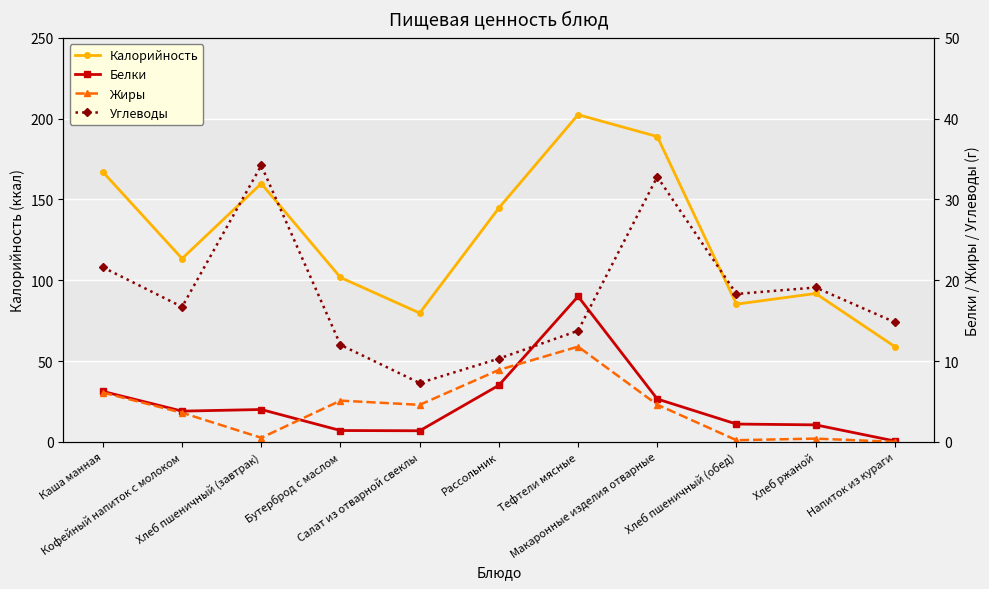

Is the value of Углеводы at Напиток из кураги greater than the value of Калорийность at Макаронные изделия отварные?

No